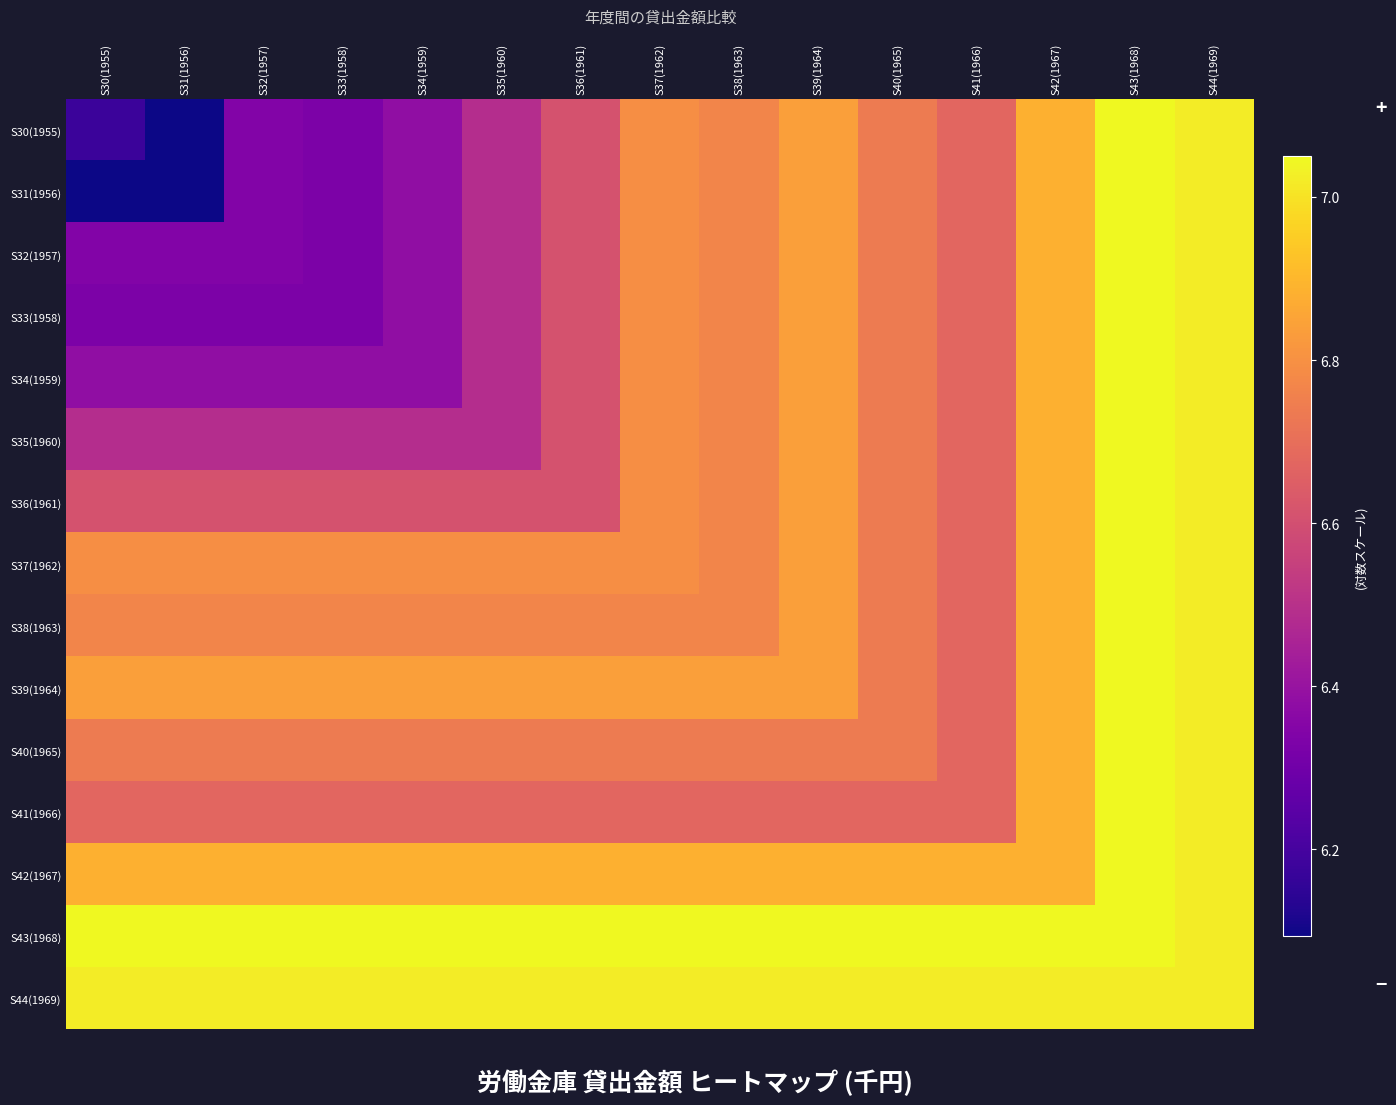

At how many categories does at least one series exceed 6?

15